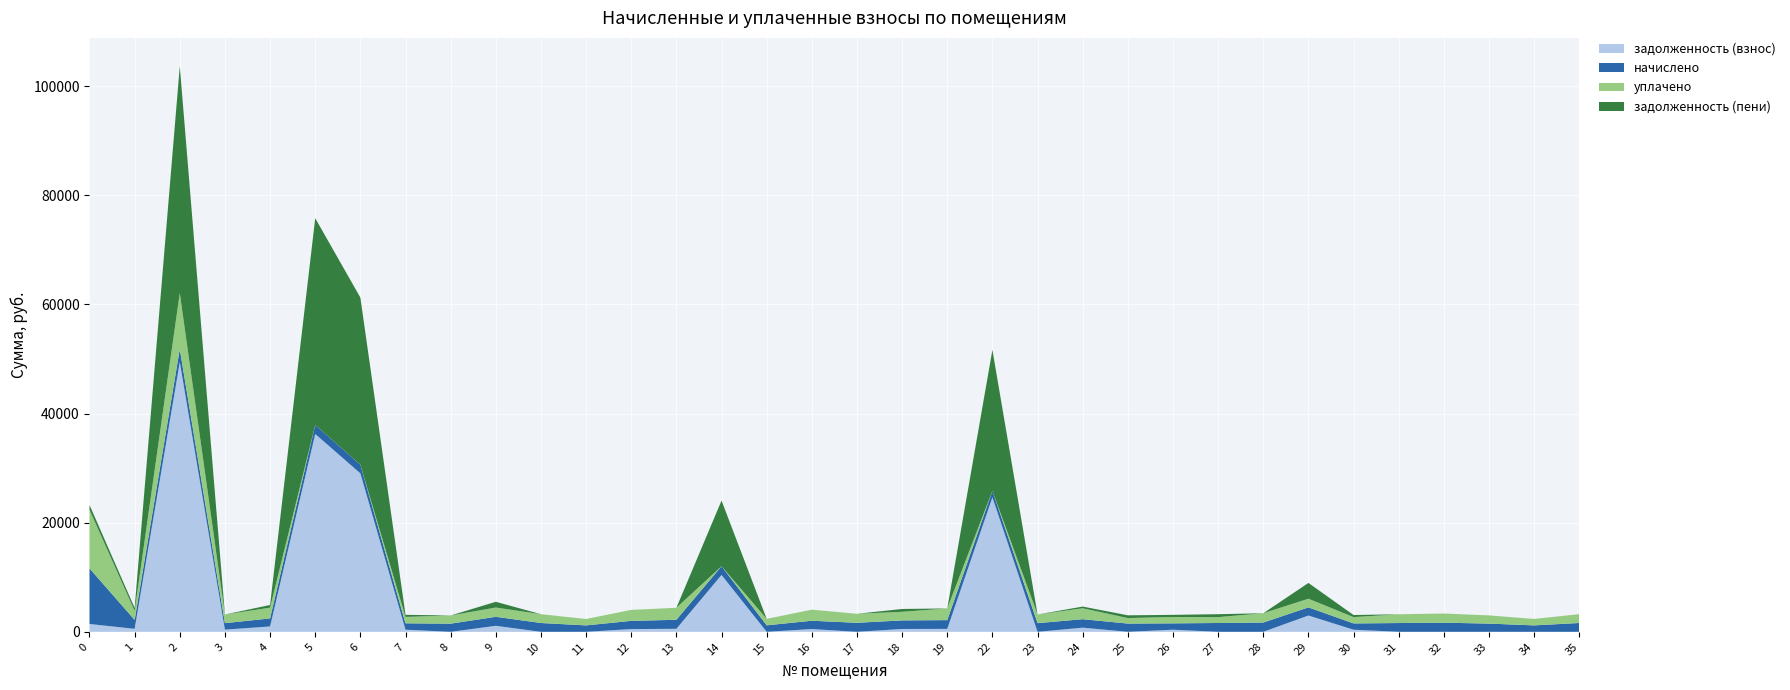

Reading left to right, what are all the values shown in this chart?

задолженность (взнос): 1435.5	546.9	49433.8	397.0	983.2	36263.7	29044.3	389.6	0.0	1099.4	0.0	0.0	502.7	550.6	10419.4	0.0	507.6	0.0	523.5	535.8	24647.5	0.0	762.0	0.0	388.4	0.0	0.0	2986.5	384.7	0.0	0.0	0.0	0.0	0.0
начислено: 10190.9	1640.7	2405.8	1190.9	1474.8	1644.4	1589.1	1168.8	1496.9	1651.8	1614.9	1176.2	1508.0	1651.8	1607.5	1187.2	1522.7	1651.8	1570.7	1607.5	1190.9	1589.1	1552.2	1511.7	1165.1	1614.9	1703.4	1493.2	1154.0	1607.5	1677.6	1504.3	1179.8	1618.6
уплачено: 10734.1	1640.7	10236.5	1587.9	1966.4	0.0	0.0	1168.8	1496.9	1695.0	1614.9	1176.2	2010.6	2202.4	0.0	1187.2	2030.3	1651.8	1570.7	2143.4	0.0	1589.1	2000.0	1007.8	1165.1	1076.6	1703.4	1582.3	1154.0	1607.5	1677.6	1504.3	1179.8	1618.6
задолженность (пени): 892.2	546.9	41603.1	0.0	491.6	37908.1	30633.4	389.6	0.0	1056.2	0.0	0.0	0.0	0.0	12026.9	0.0	0.0	0.0	523.5	0.0	25838.4	0.0	314.2	503.9	388.4	538.3	0.0	2897.4	384.7	0.0	0.0	0.0	0.0	0.0